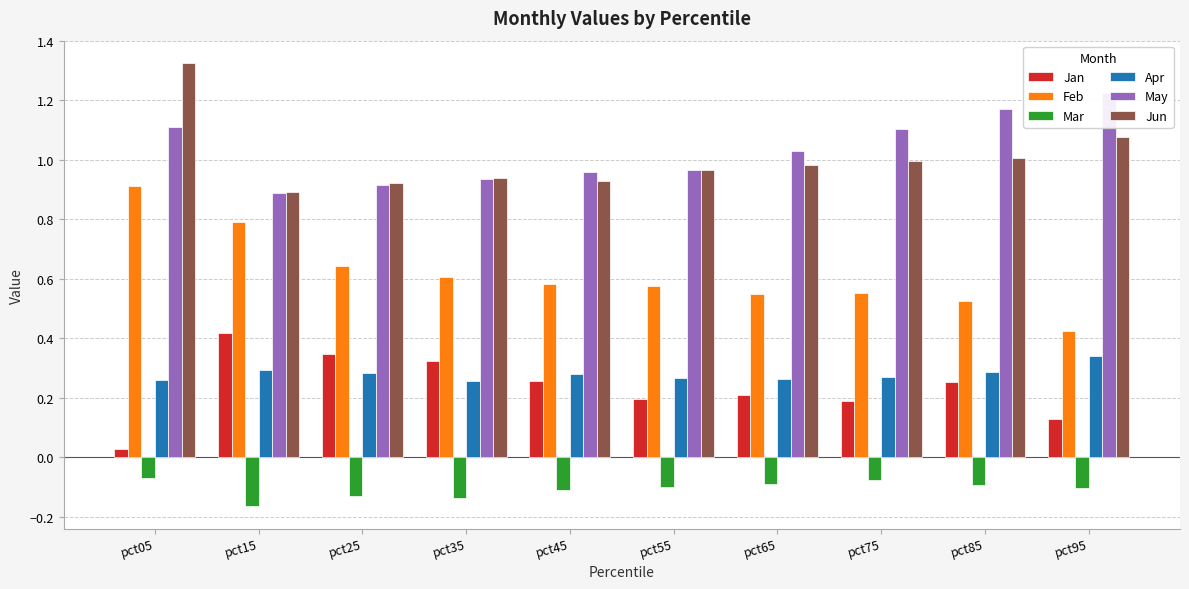

Where is Apr nearest to the value 0?

pct35